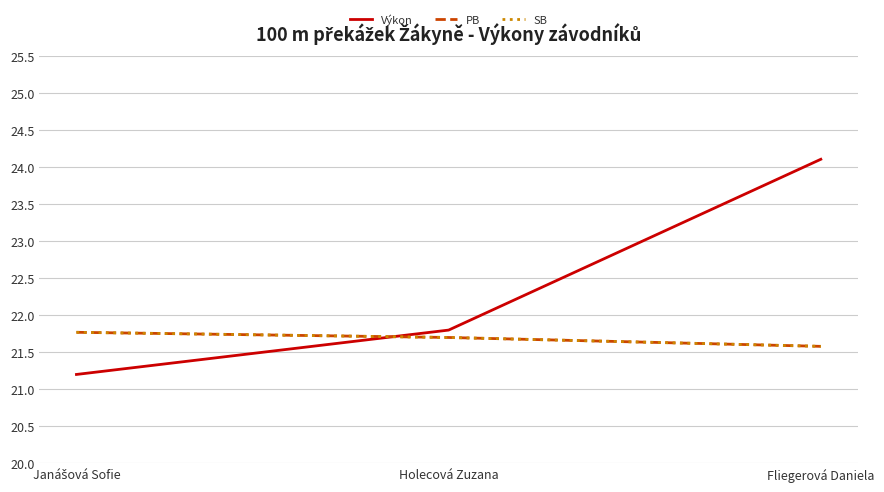

Reading right to left, extract all data points from this chart.

Výkon: Fliegerová Daniela=24.1	Holecová Zuzana=21.8	Janášová Sofie=21.2
PB: Fliegerová Daniela=21.6	Holecová Zuzana=21.7	Janášová Sofie=21.8
SB: Fliegerová Daniela=21.6	Holecová Zuzana=21.7	Janášová Sofie=21.8